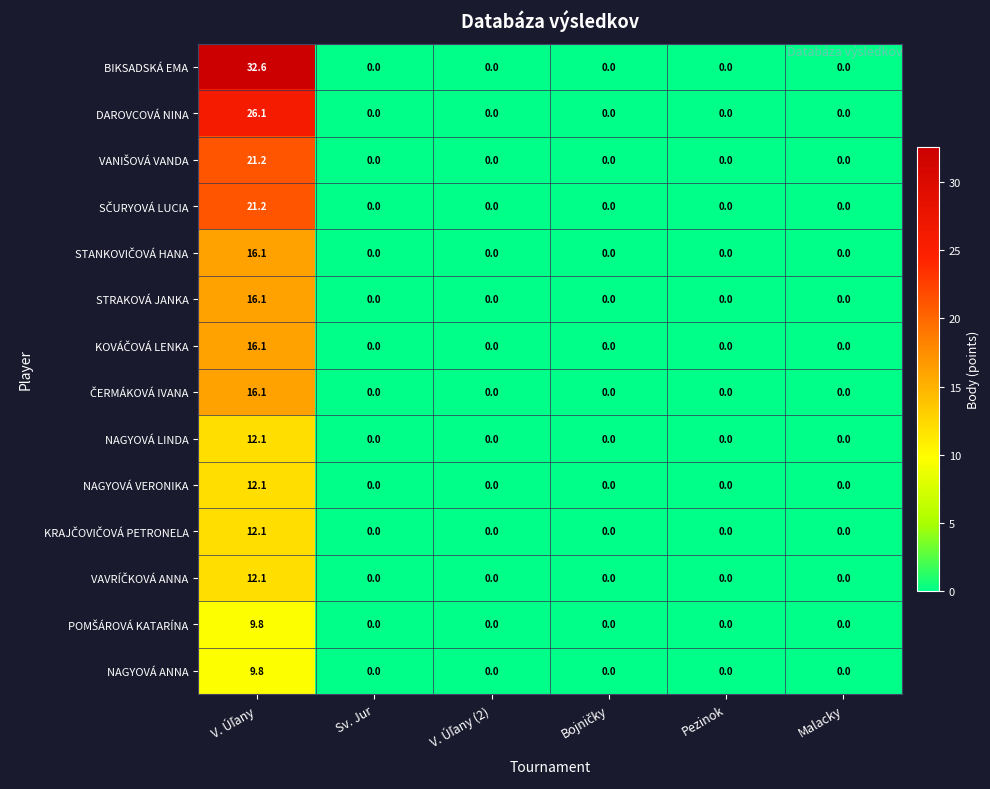

Which series has the largest range (max minus min)?

BIKSADSKÁ EMA